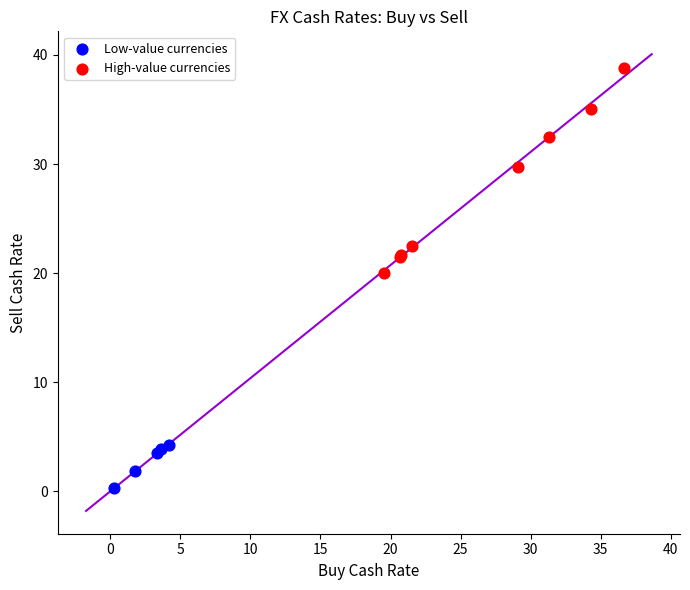

Which series reaches the minimum Y coordinate?

Low-value currencies